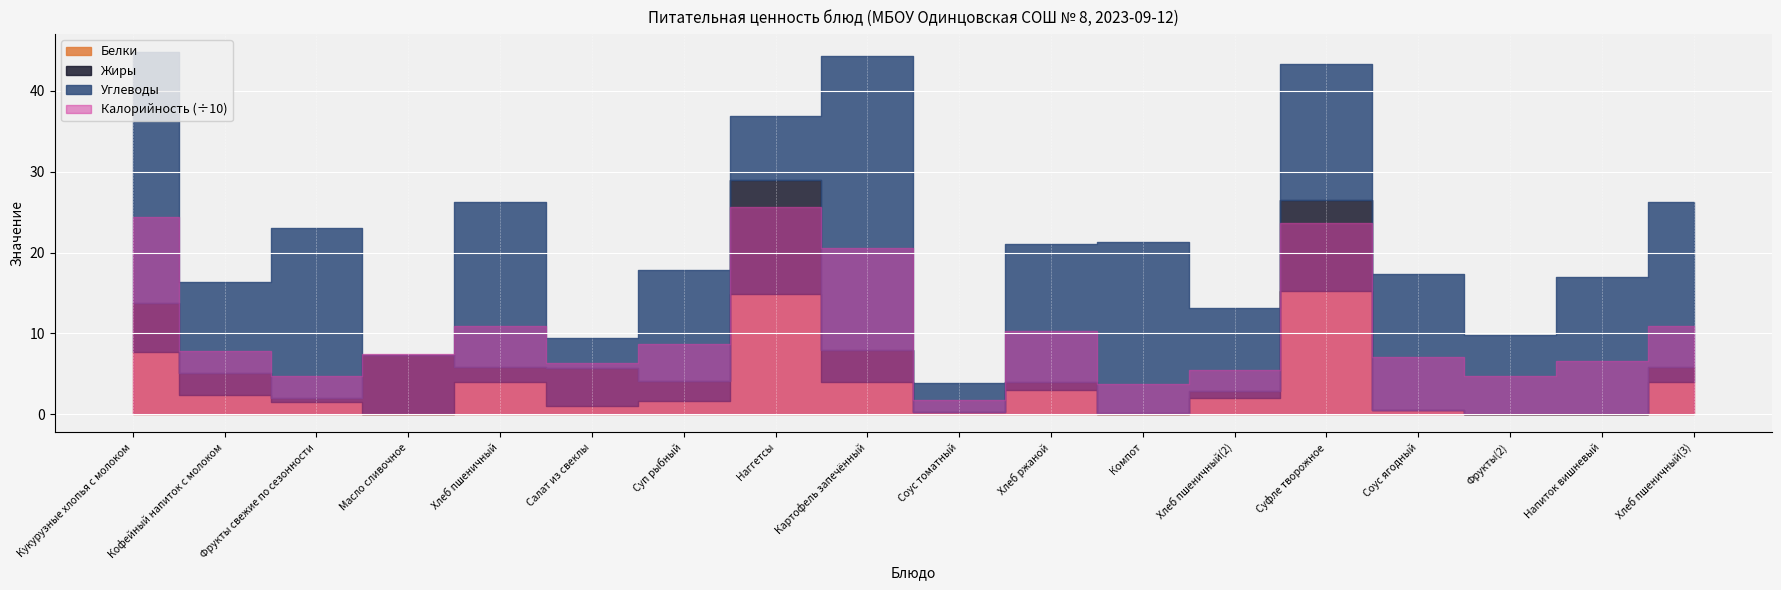

What position from the left is Масло сливочное?

4